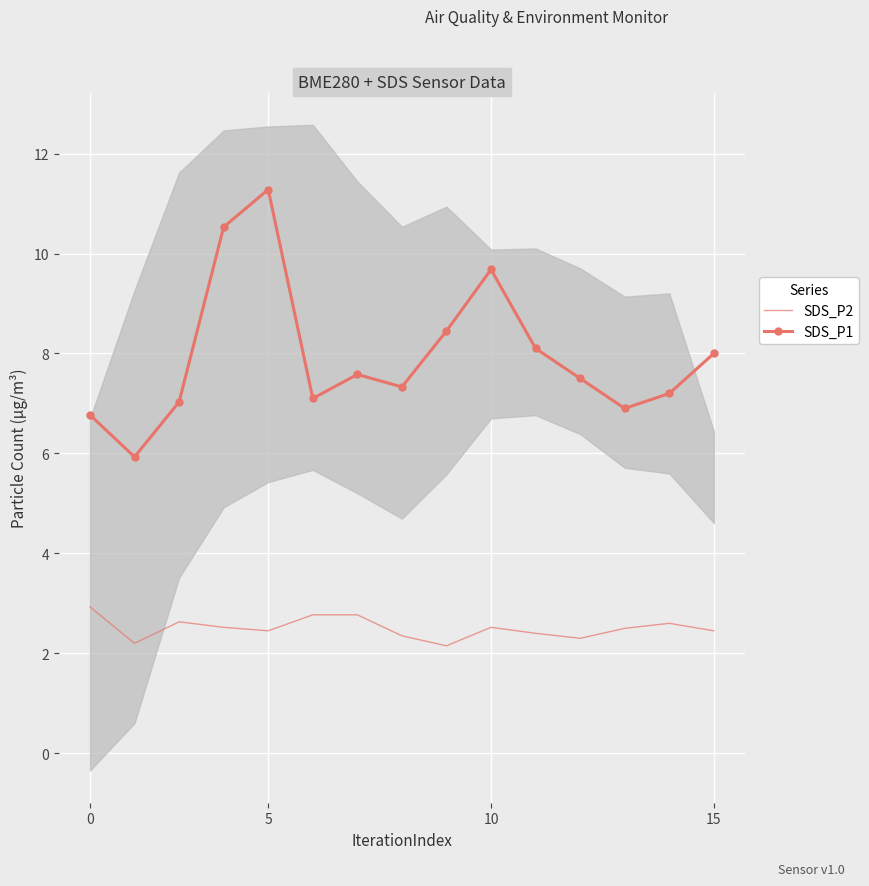

True or false: SDS_P2 and SDS_P1 intersect in this chart.

False